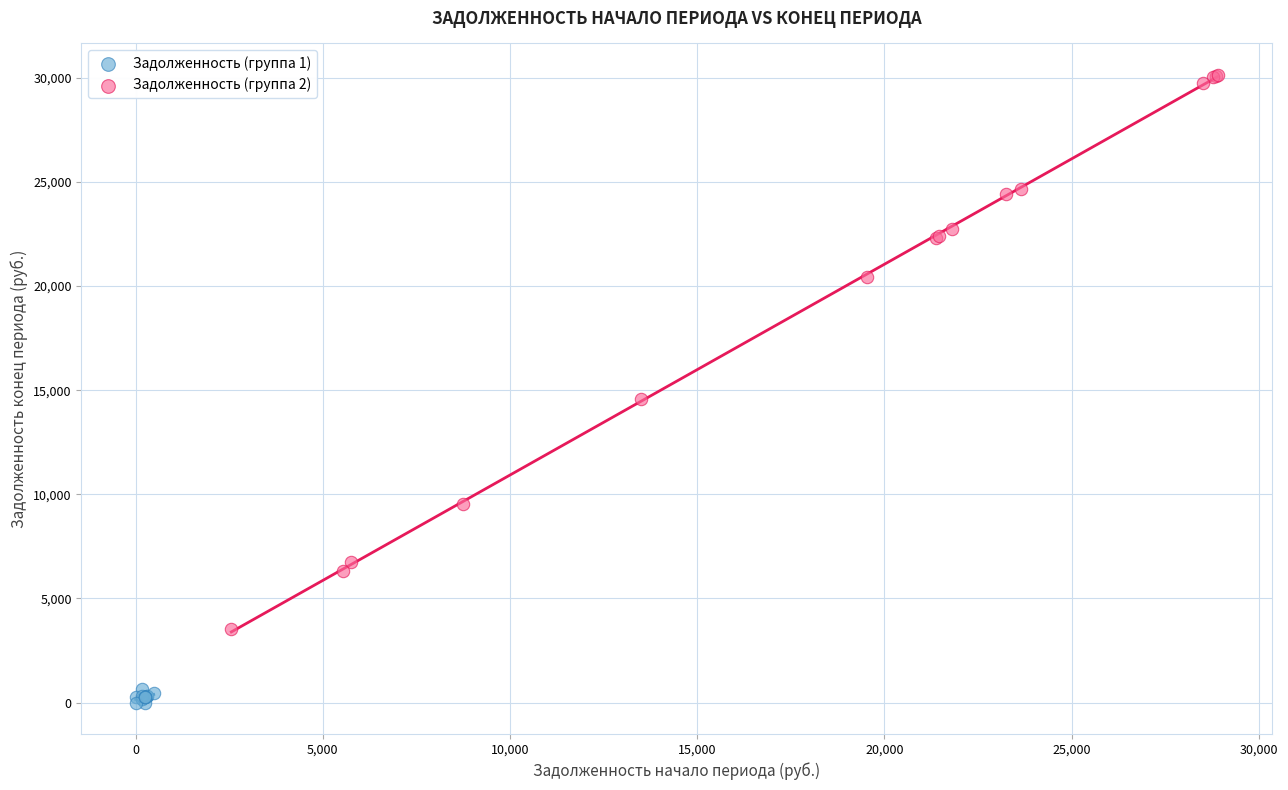

Which series reaches the maximum Y coordinate?

Задолженность (группа 2)